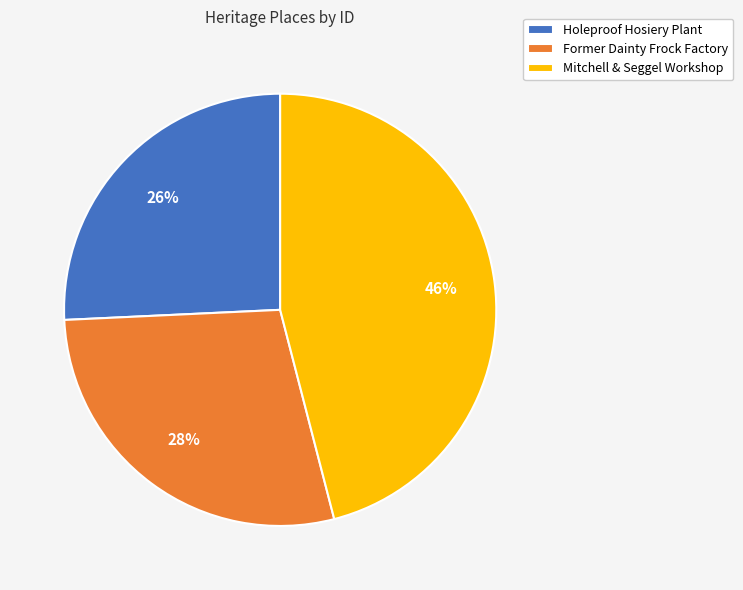

Combined, do Holeproof Hosiery Plant and Mitchell & Seggel Workshop account for over 50%?

Yes